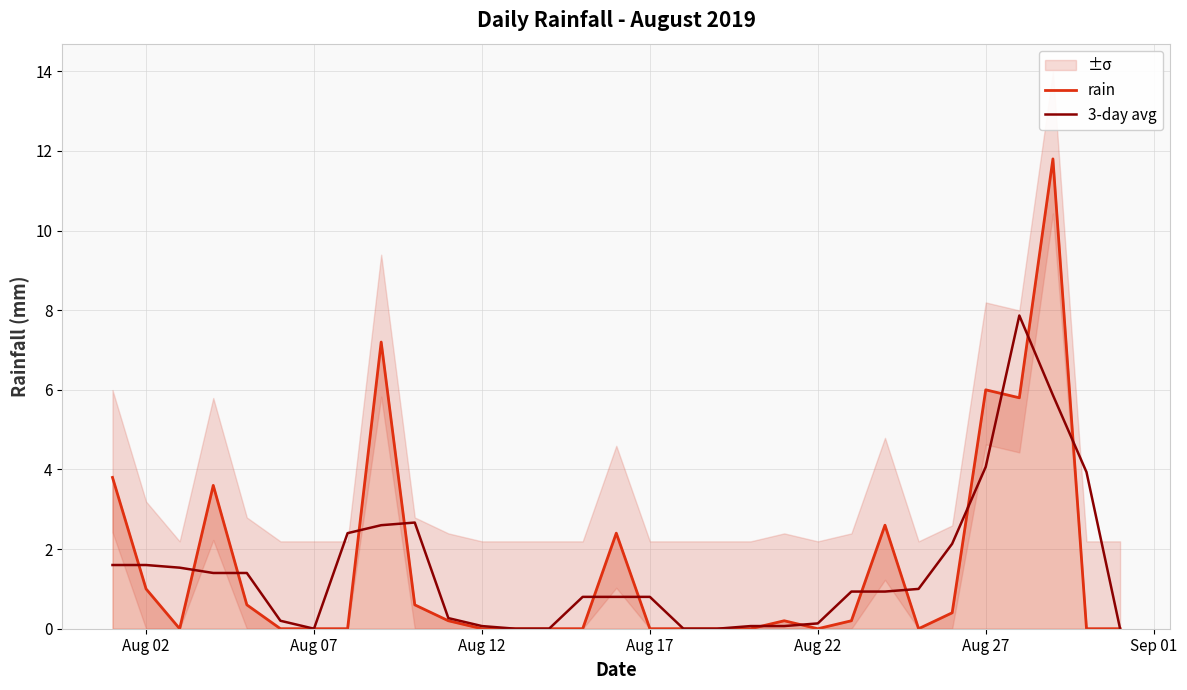

How many positive values does the rain series have?

15